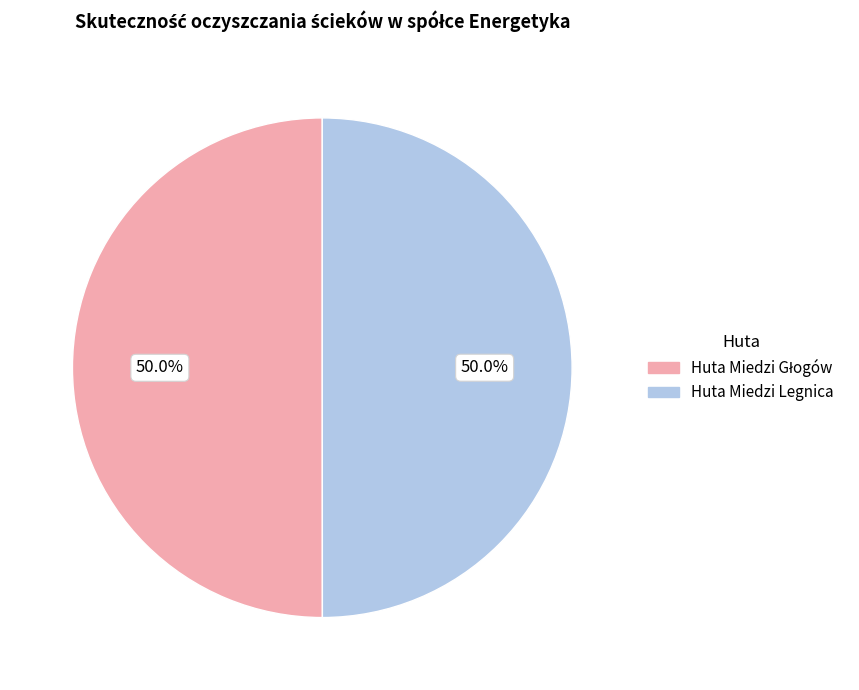

What portion of the pie excludes Huta Miedzi Legnica?

50.0%